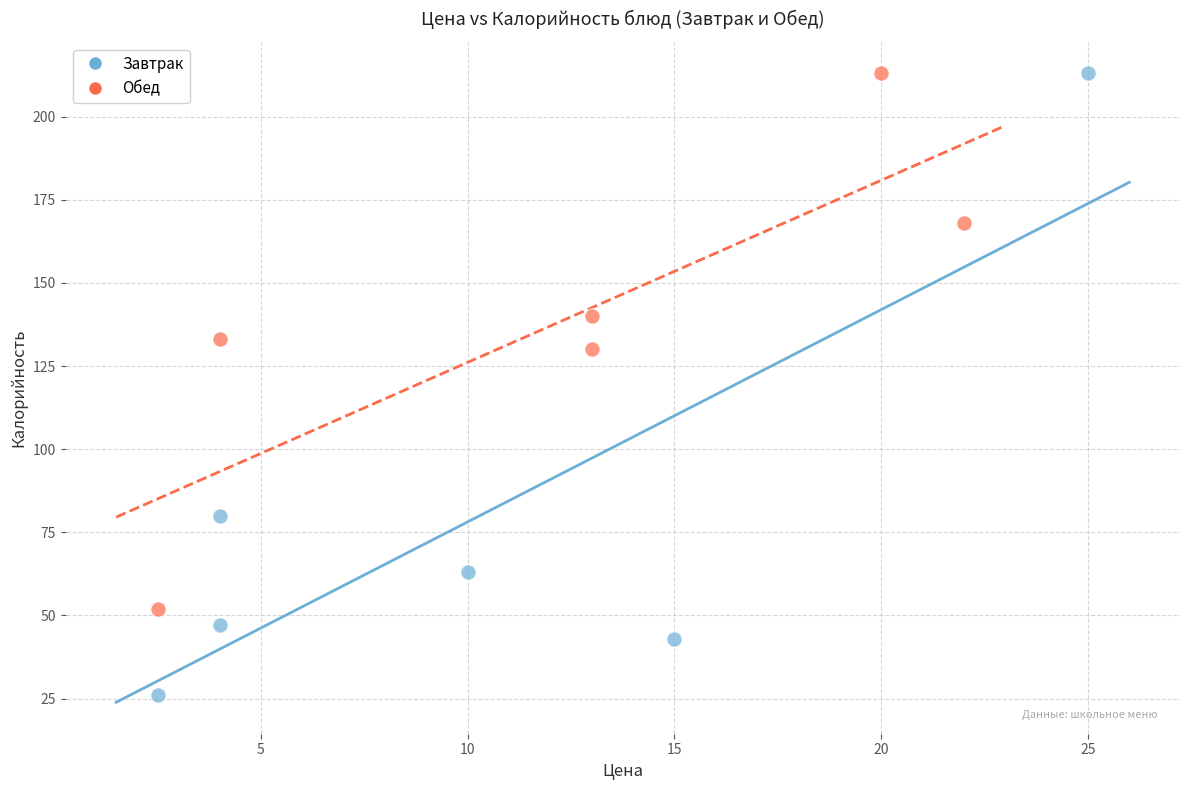

Which series reaches the minimum Y coordinate?

Завтрак